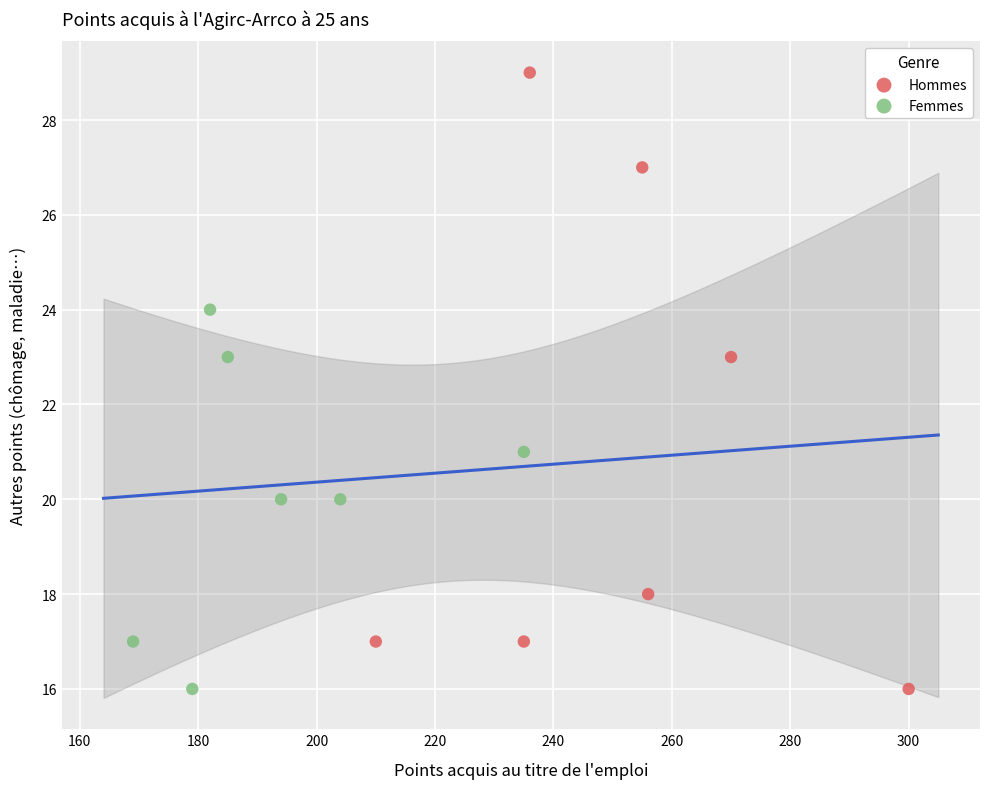

Which series reaches the maximum Y coordinate?

Hommes